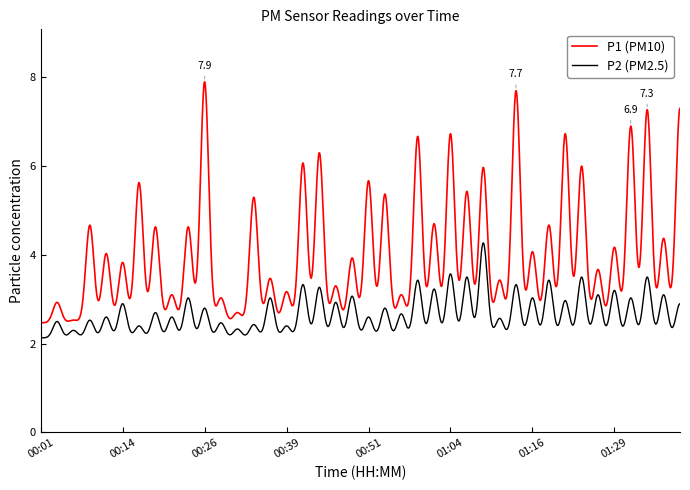

Which series has the largest total across all categories?

P1 (PM10)